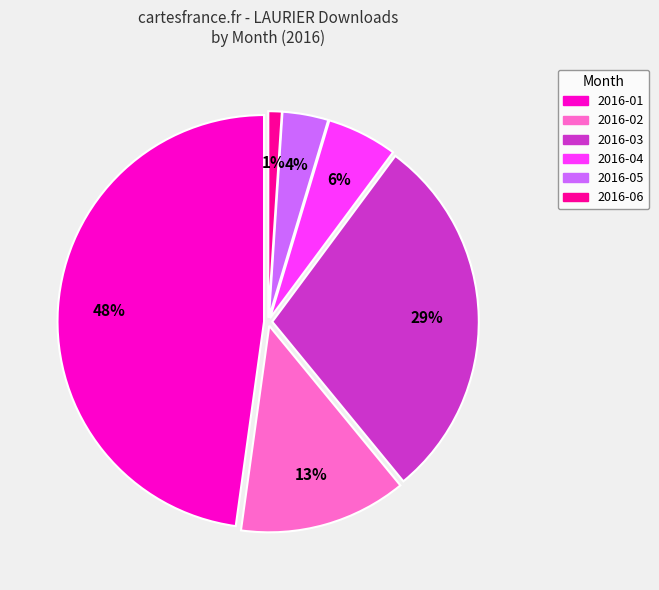

Is there a majority slice in this chart?

No